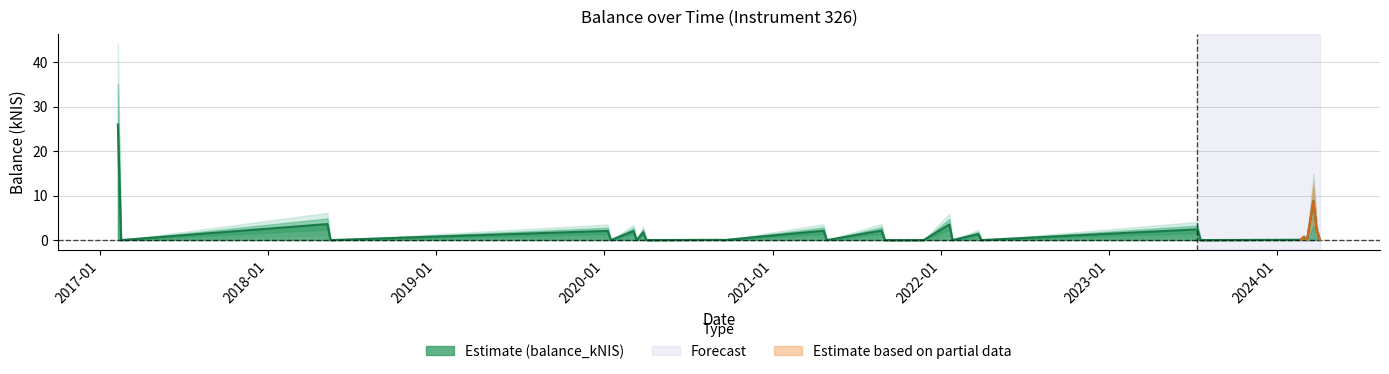

Reading right to left, what are all the values shown in this chart?

0.0	2.2	8.8	0.0	0.7	0.1	0.0	2.4	0.0	1.4	0.0	3.5	0.0	0.0	2.1	0.0	2.1	0.0	0.1	0.0	1.8	0.9	0.0	2.0	0.0	2.1	0.0	3.6	0.0	26.0